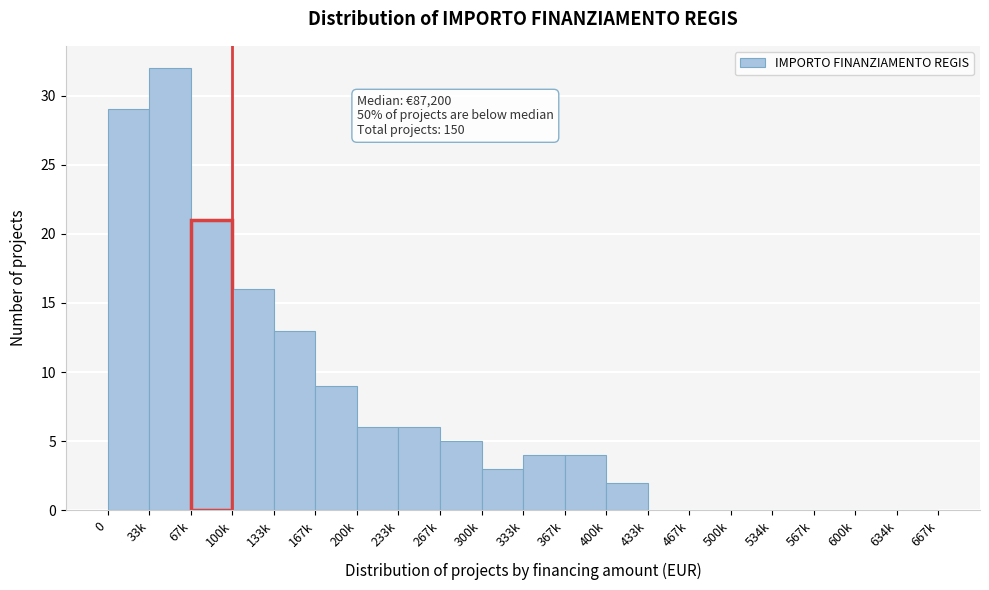

Reading left to right, transcribe all the data shown in this chart.

0=29	33k=32	67k=21	100k=16	133k=13	167k=9	200k=6	233k=6	267k=5	300k=3	333k=4	367k=4	400k=2	433k=0	467k=0	500k=0	534k=0	567k=0	600k=0	634k=0